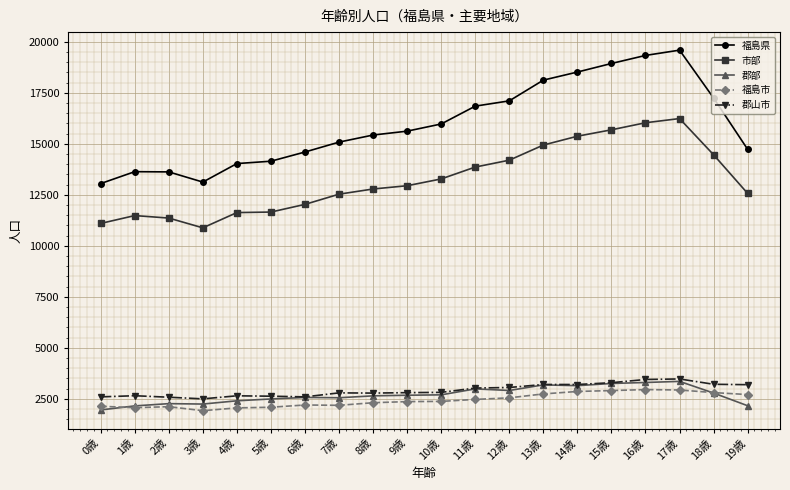

True or false: 福島市 has more than 1 points higher than both neighbors.

True